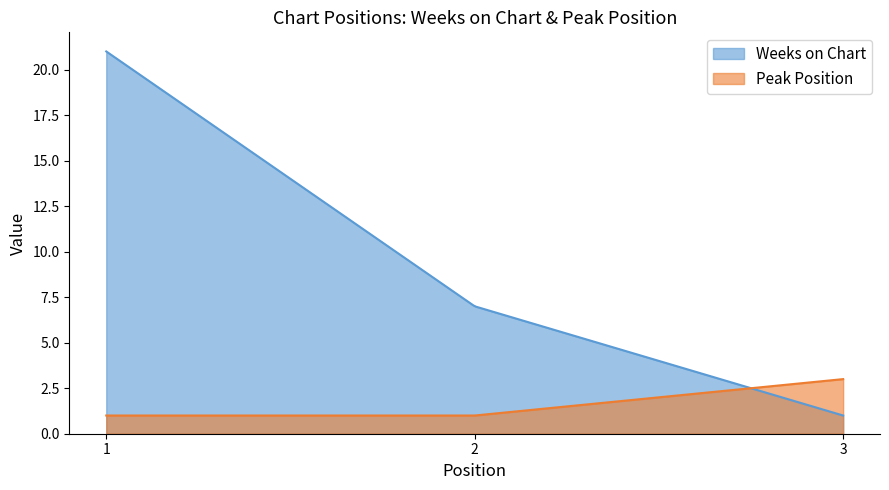

Which label corresponds to the largest value in the chart?

1